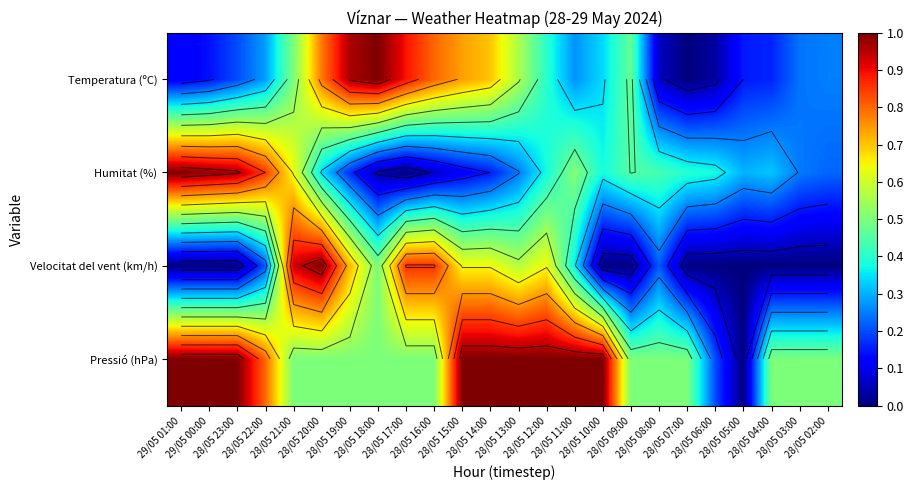

Which series has the largest total across all categories?

Pressió (hPa)